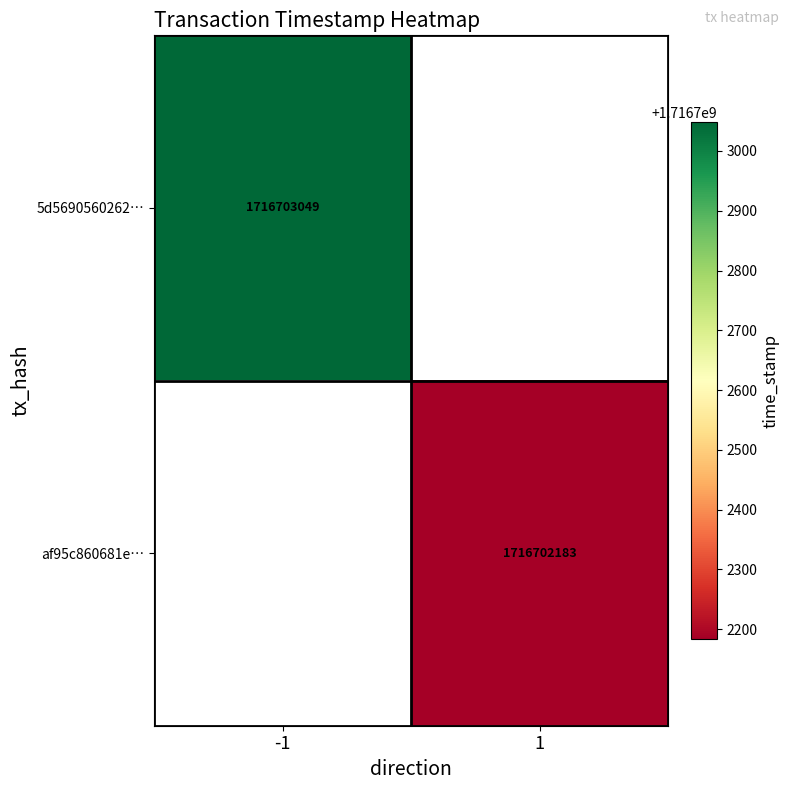

Is it true that af95c860681eb52503403da4879b128cbac1483 equals 1 at 0?

False